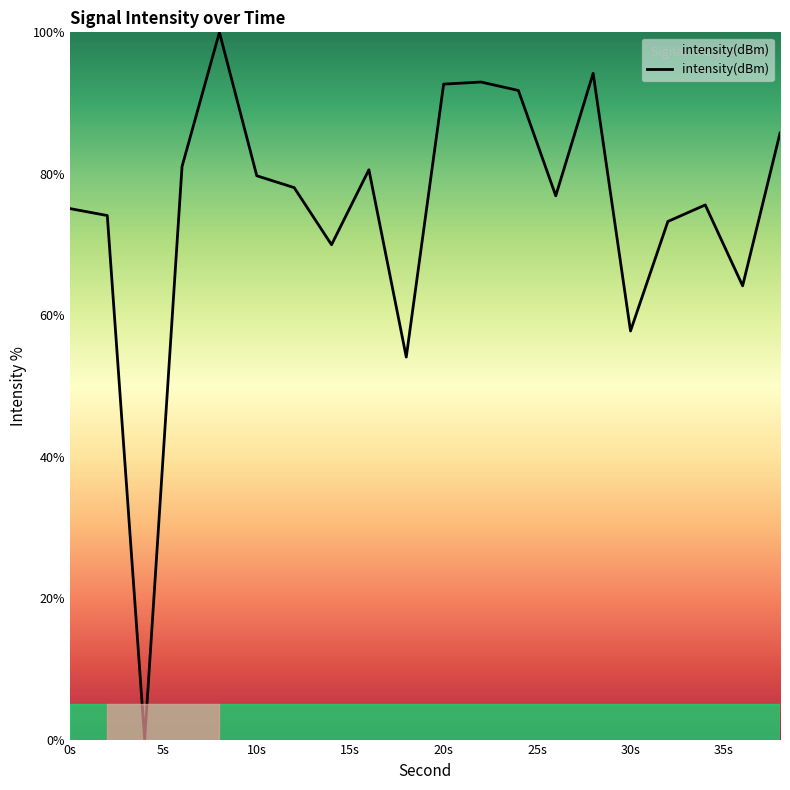

Is this an area chart (filled region under the line)?

Yes